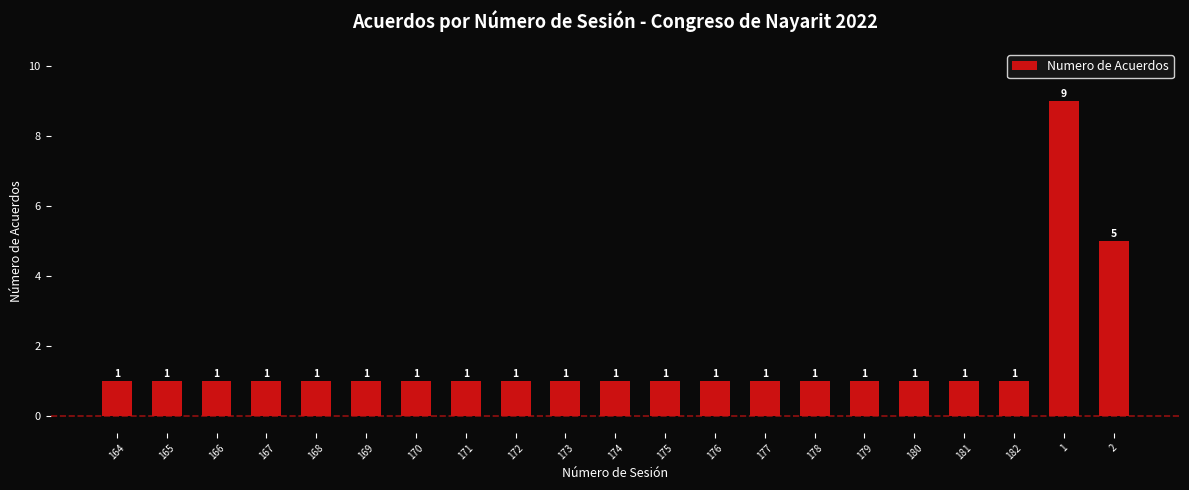

Is it true that the value at 165 is 1?

True